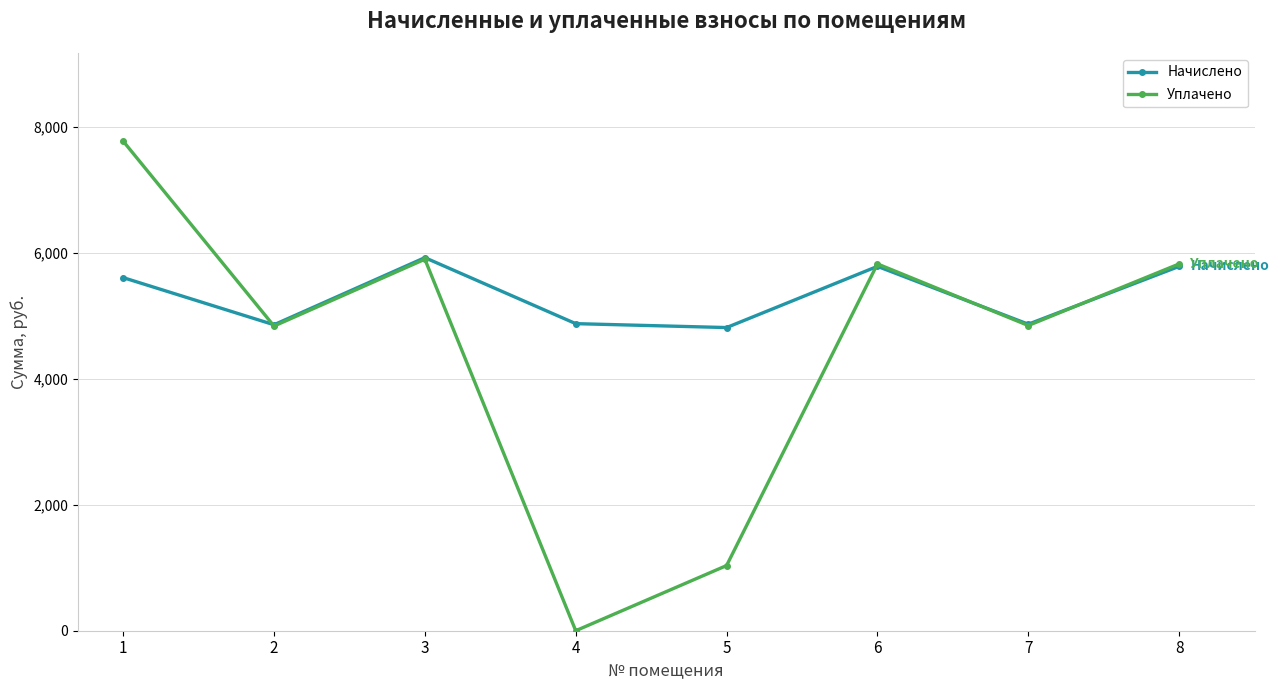

List the series in order of their overall mean, highest first.

Начислено, Уплачено